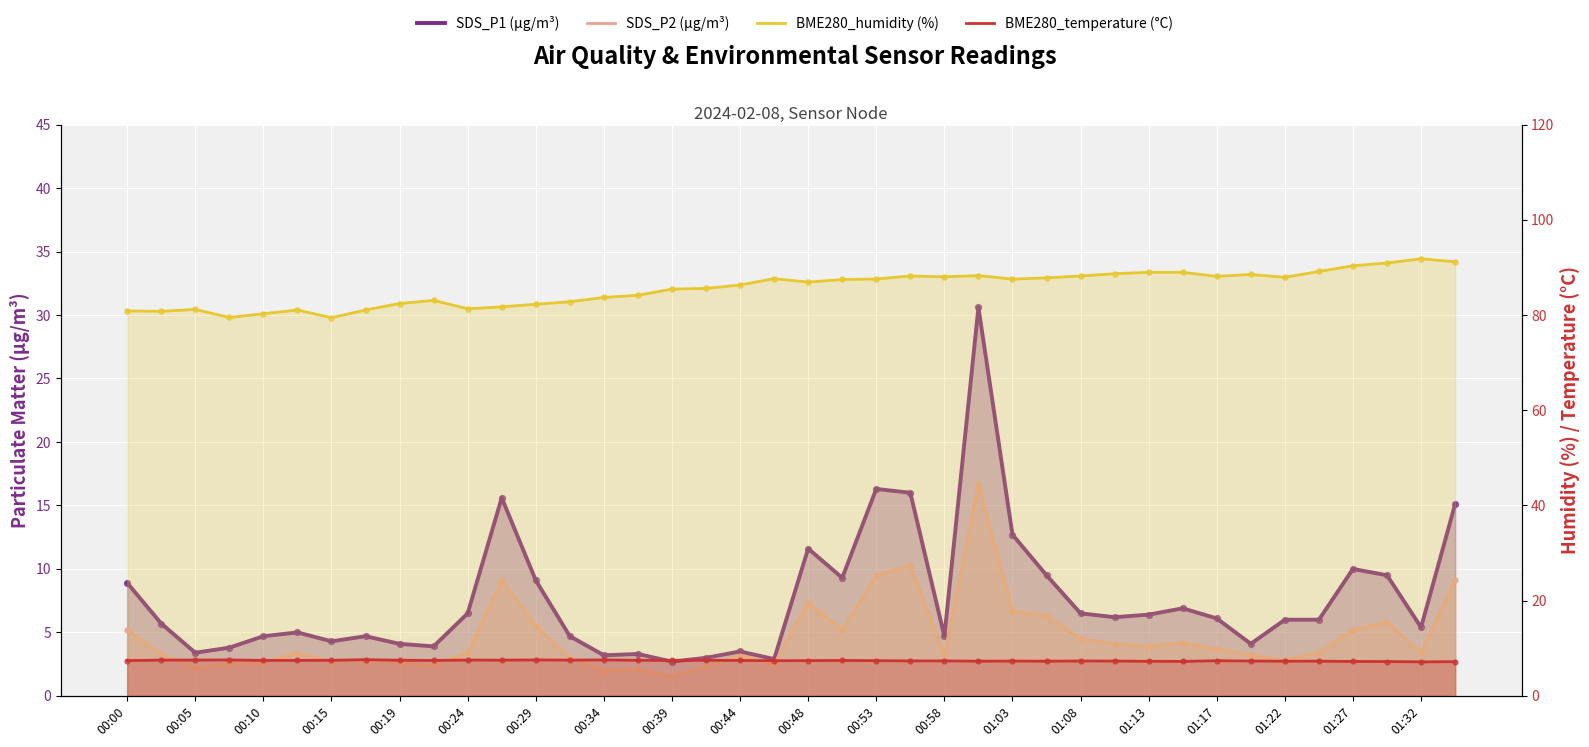

Which series has the widest spread of Y values?

SDS_P1 (µg/m³)